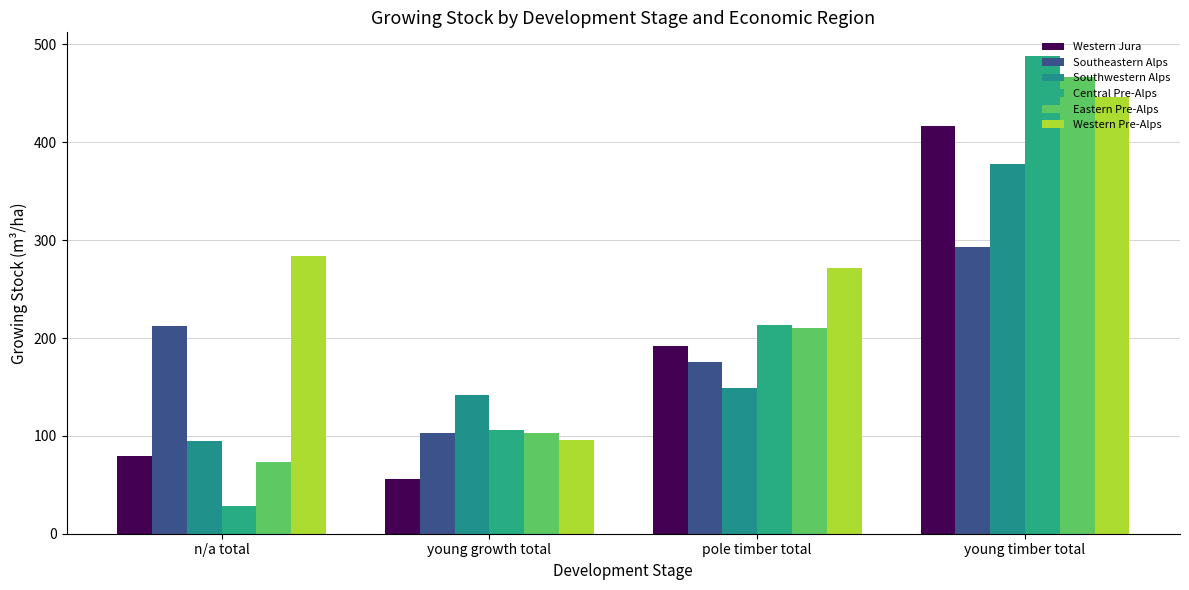

Reading left to right, transcribe all the data shown in this chart.

Western Jura: n/a total=79.6	young growth total=55.6	pole timber total=191.6	young timber total=417.0
Southeastern Alps: n/a total=211.8	young growth total=103.1	pole timber total=175.6	young timber total=293.2
Southwestern Alps: n/a total=95.2	young growth total=141.5	pole timber total=149.4	young timber total=378.2
Central Pre-Alps: n/a total=27.9	young growth total=105.9	pole timber total=213.0	young timber total=488.0
Eastern Pre-Alps: n/a total=73.6	young growth total=103.4	pole timber total=210.4	young timber total=466.3
Western Pre-Alps: n/a total=283.8	young growth total=96.0	pole timber total=271.1	young timber total=446.3